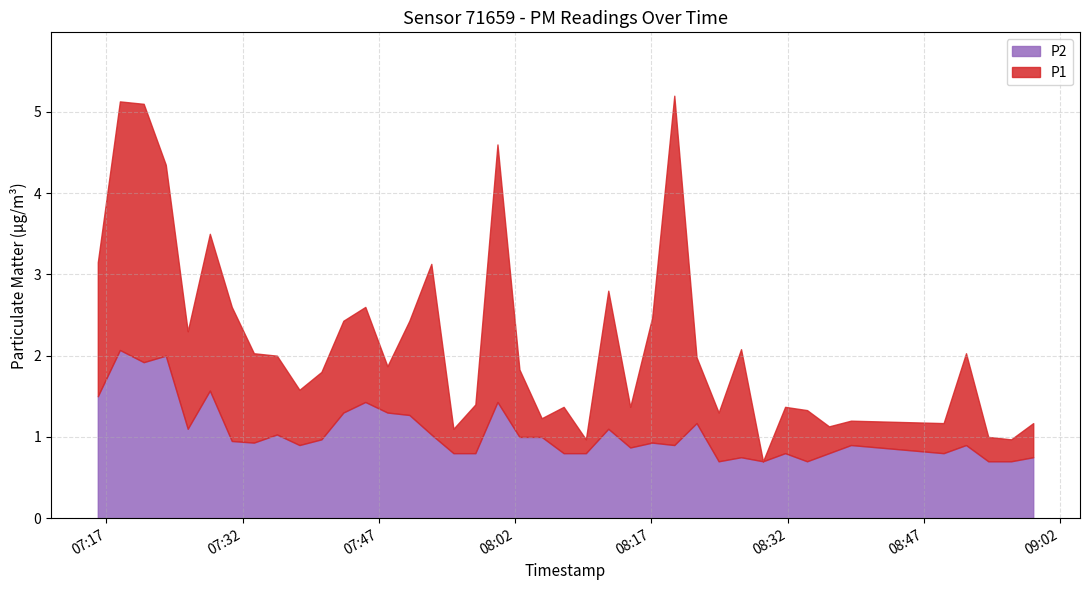

Reading right to left, list all the values displayed in this chart.

P1: 1.2	1.0	1.0	2.0	1.2	1.2	1.1	1.3	1.4	0.7	2.1	1.3	2.0	5.2	2.5	1.4	2.8	1.0	1.4	1.2	1.8	4.6	1.4	1.1	3.1	2.4	1.9	2.6	2.4	1.8	1.6	2.0	2.0	2.6	3.5	2.3	4.3	5.1	5.1	3.1
P2: 0.8	0.7	0.7	0.9	0.8	0.9	0.8	0.7	0.8	0.7	0.8	0.7	1.2	0.9	0.9	0.9	1.1	0.8	0.8	1.0	1.0	1.4	0.8	0.8	1.0	1.3	1.3	1.4	1.3	1.0	0.9	1.0	0.9	0.9	1.6	1.1	2.0	1.9	2.1	1.5